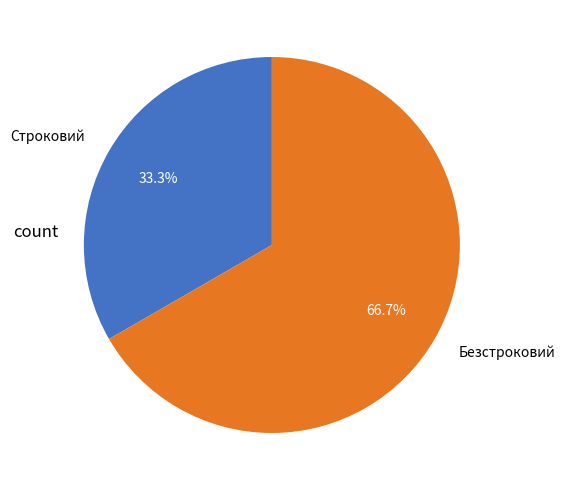

True or false: Строковий accounts for 23% of the total.

False